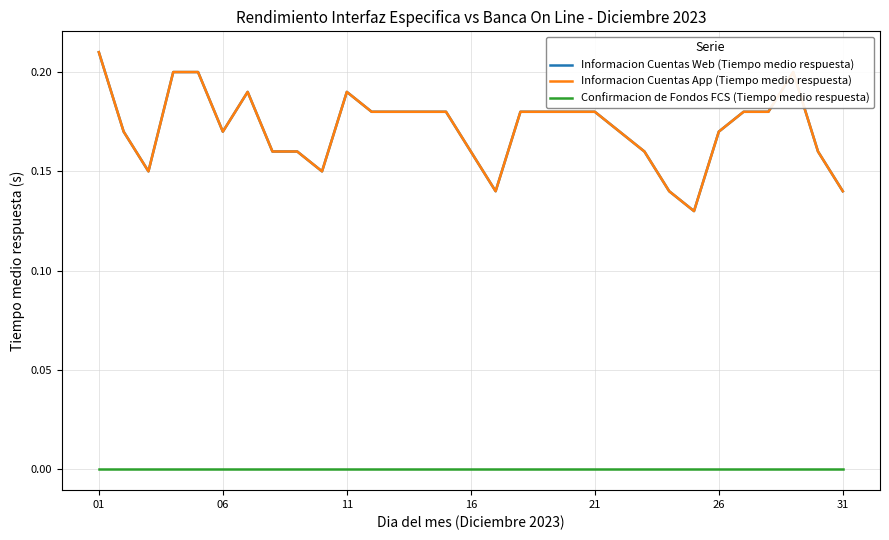

At which category is the sum across all series the highest?

01